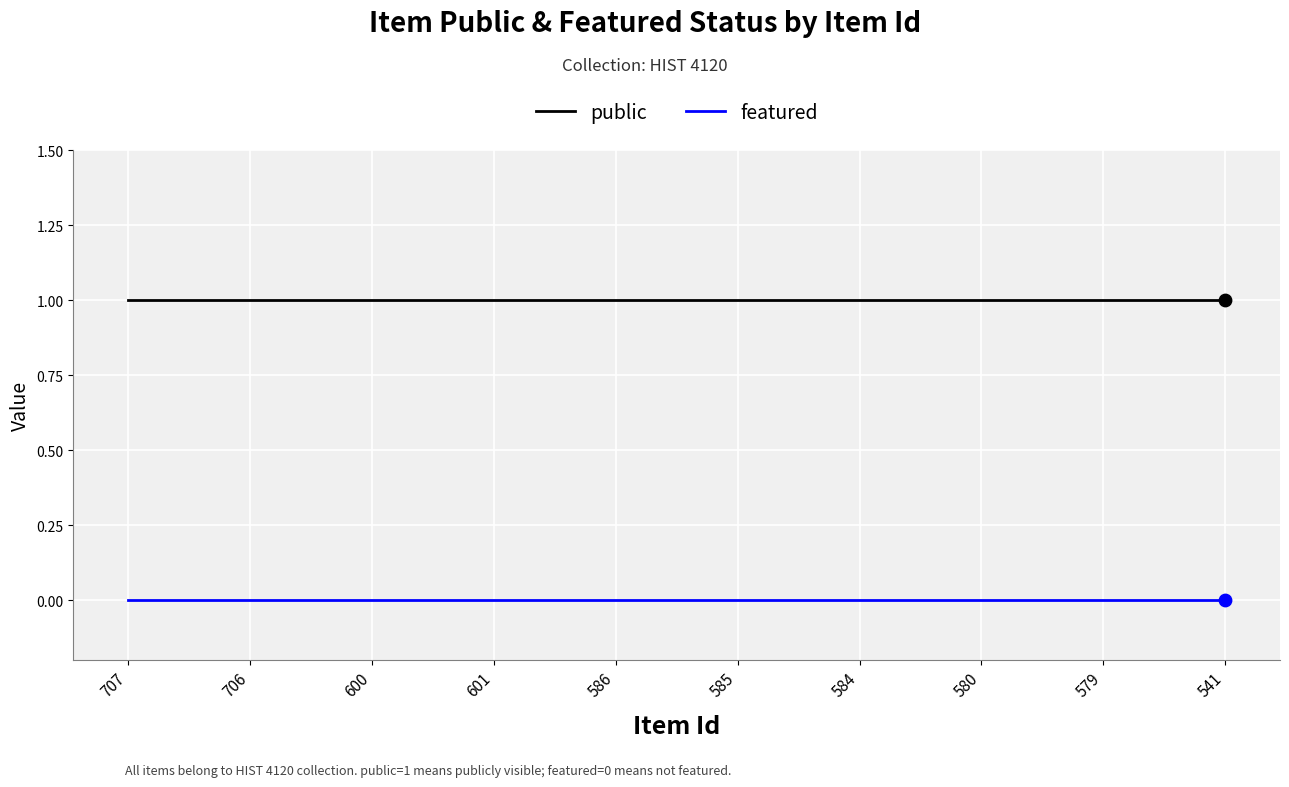

True or false: featured and public cross at least once.

False